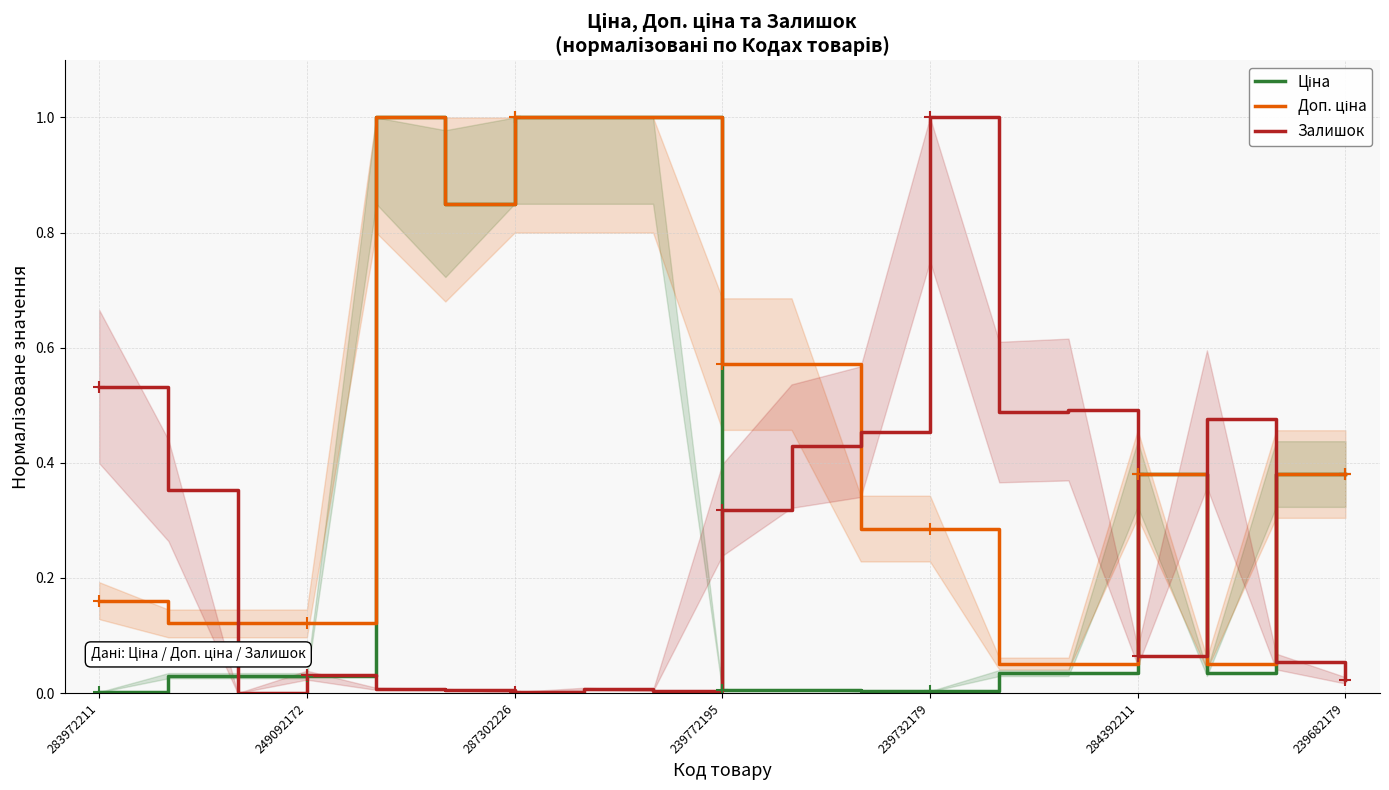

What is the maximum value for Залишок?

1.0